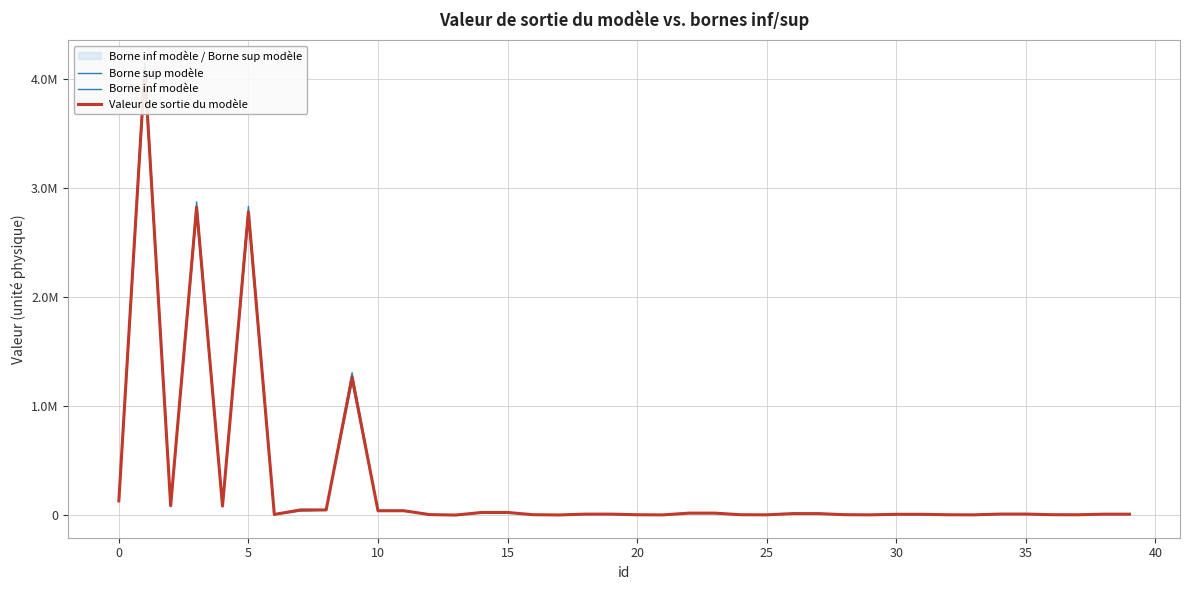

In Valeur de sortie du modèle, how many points are lower than both neighbors (excluding endpoints)?

10